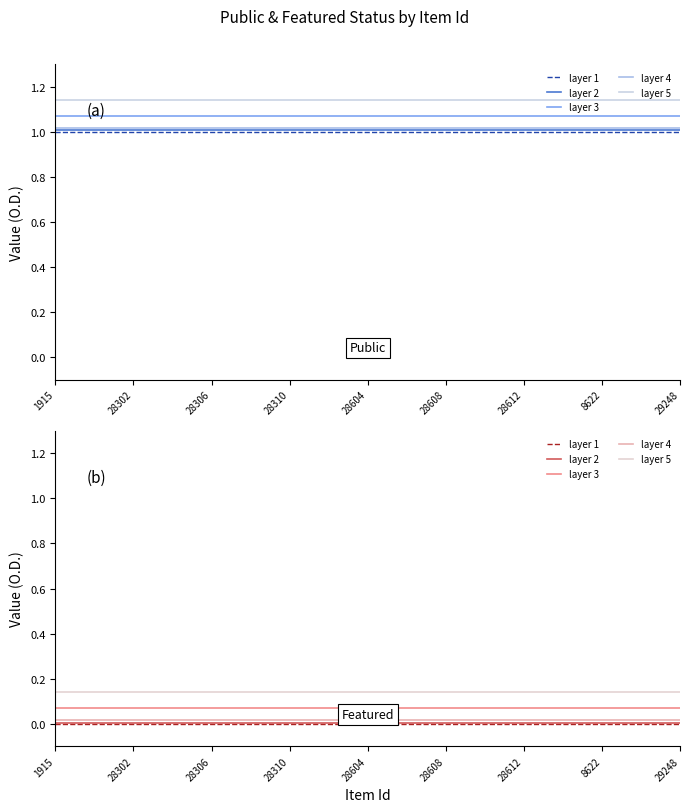

At which label does featured reach its peak?

1915